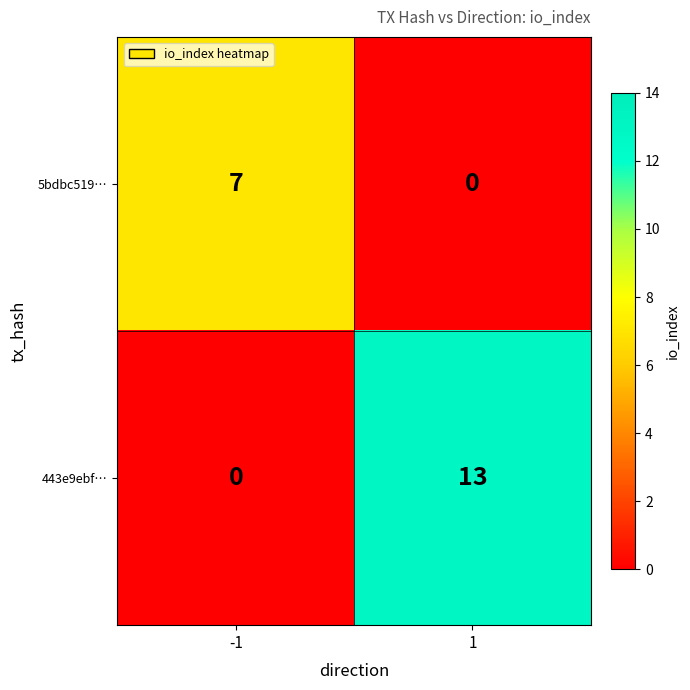

What is the maximum value for 443e9ebf…?

13